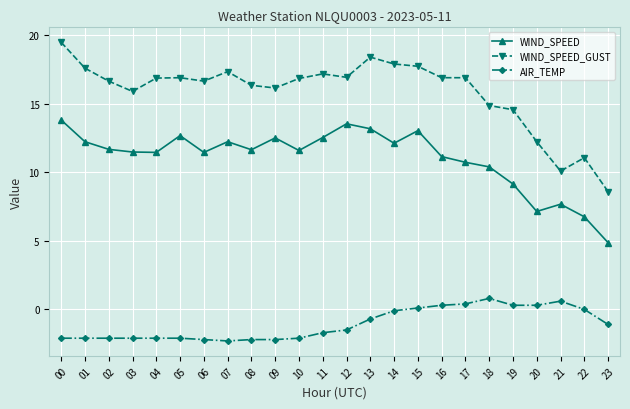

How many categories are shown in the chart?

24